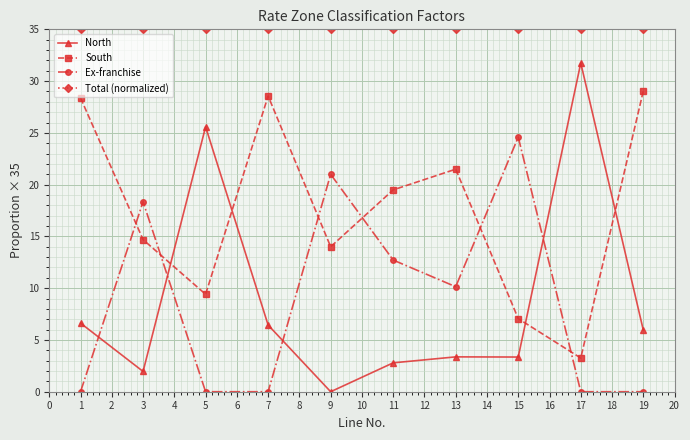

At which category does North reach its first local valley?

3